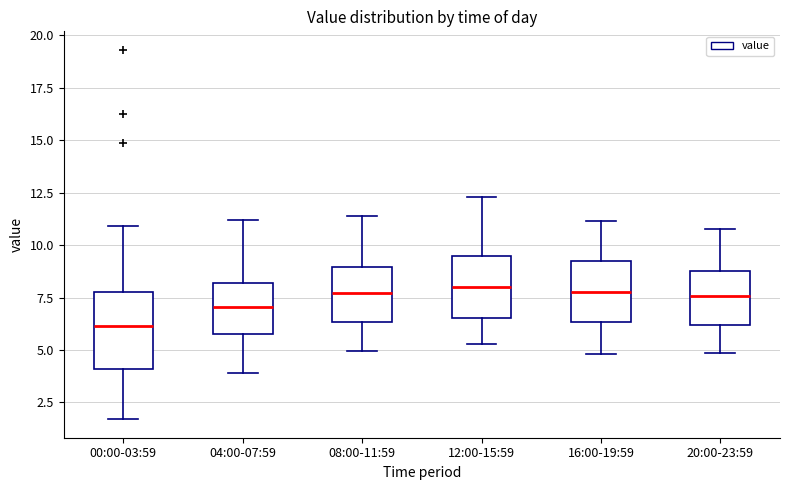

Which box is the tallest, from its lower edge to its upper edge?

00:00-03:59